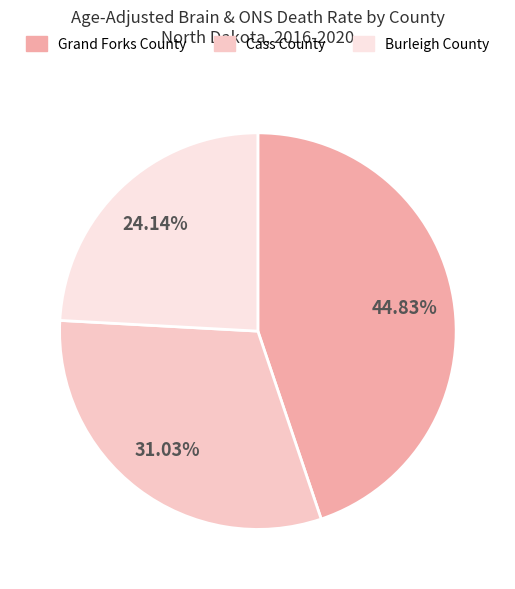

Which slice is the largest?

Grand Forks County